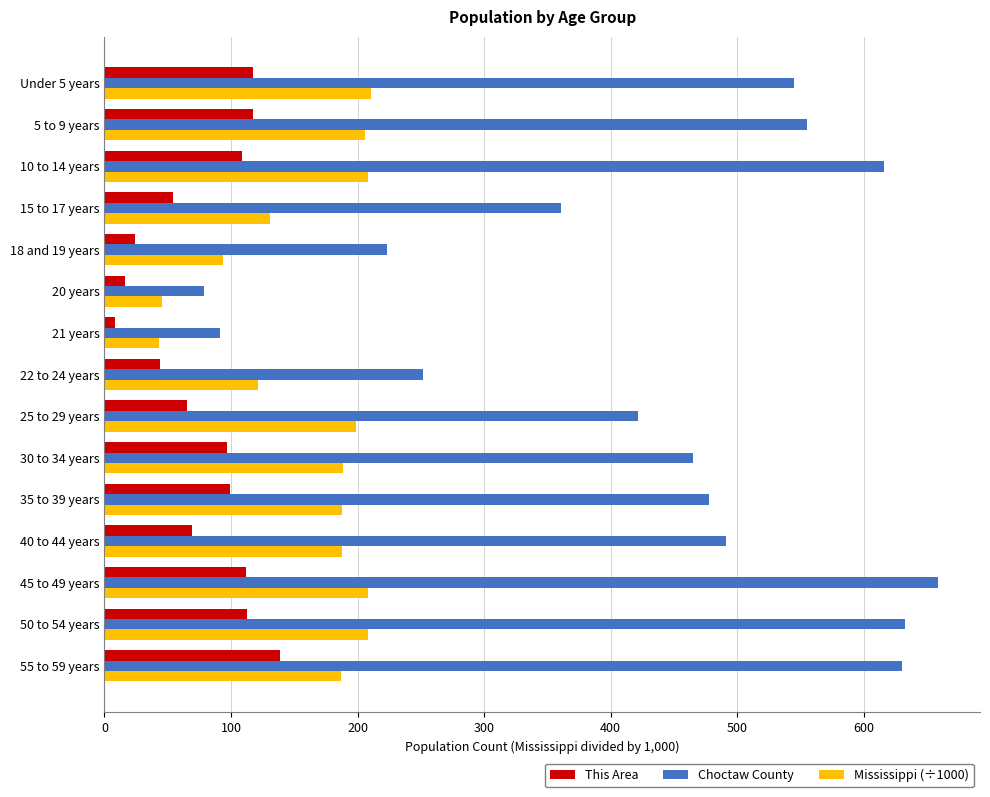

What is the difference between the Choctaw County values at 10 to 14 years and 25 to 29 years?

194.0